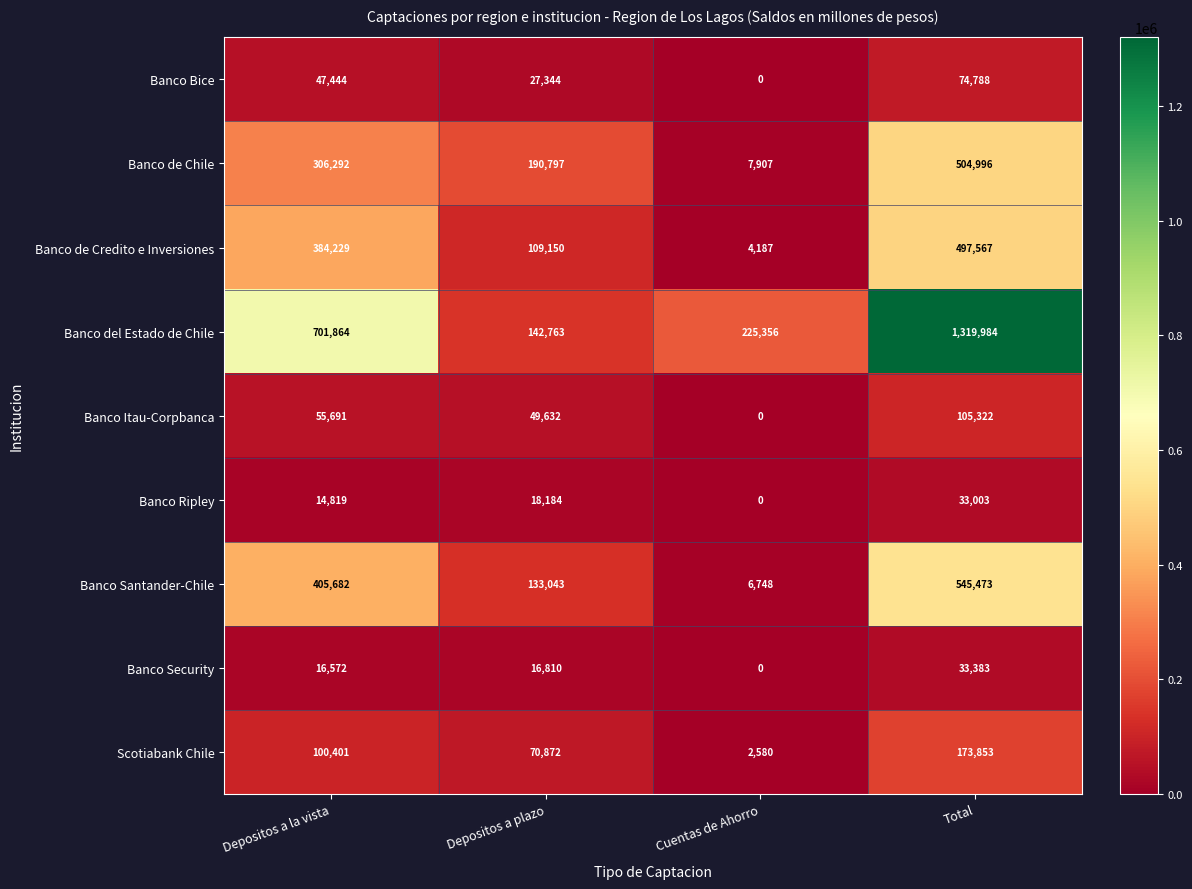

The value of Banco Bice at Depositos a plazo is 10622. True or false?

False